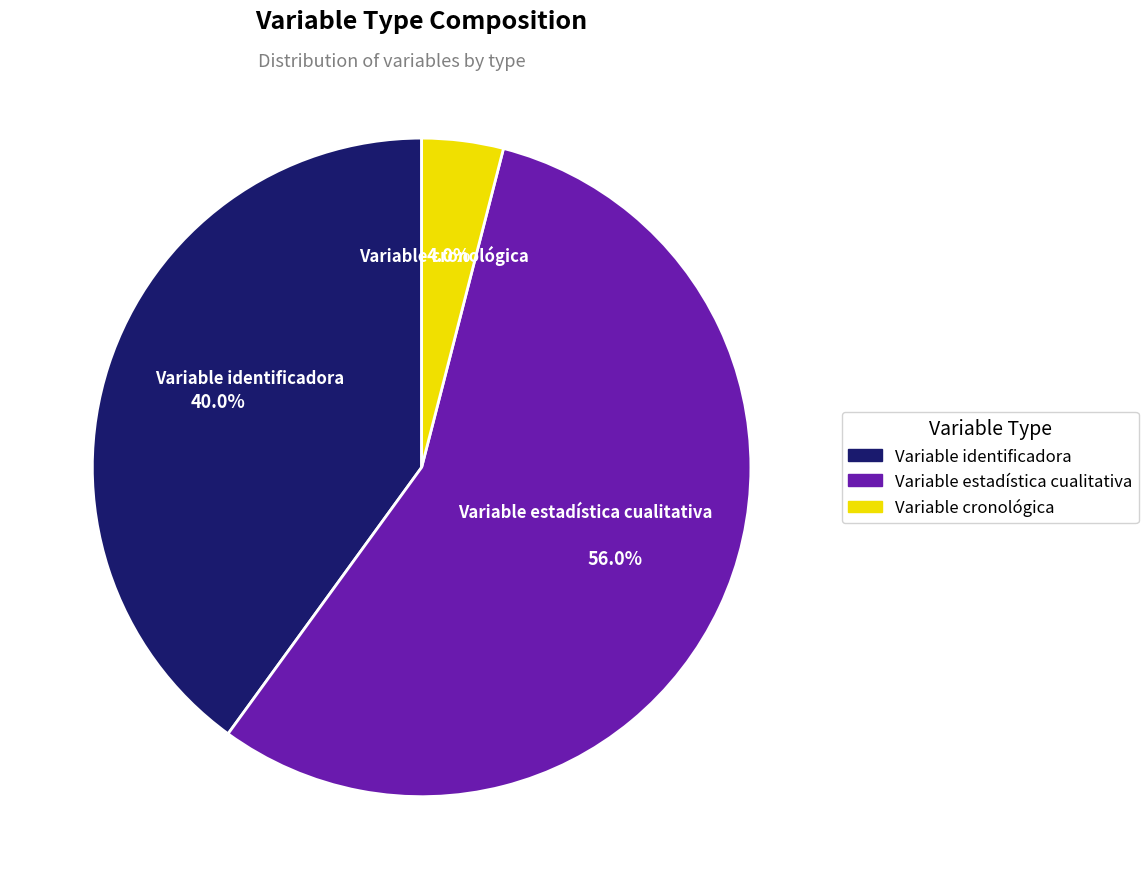

What is the largest slice in the pie chart?

Variable estadística cualitativa